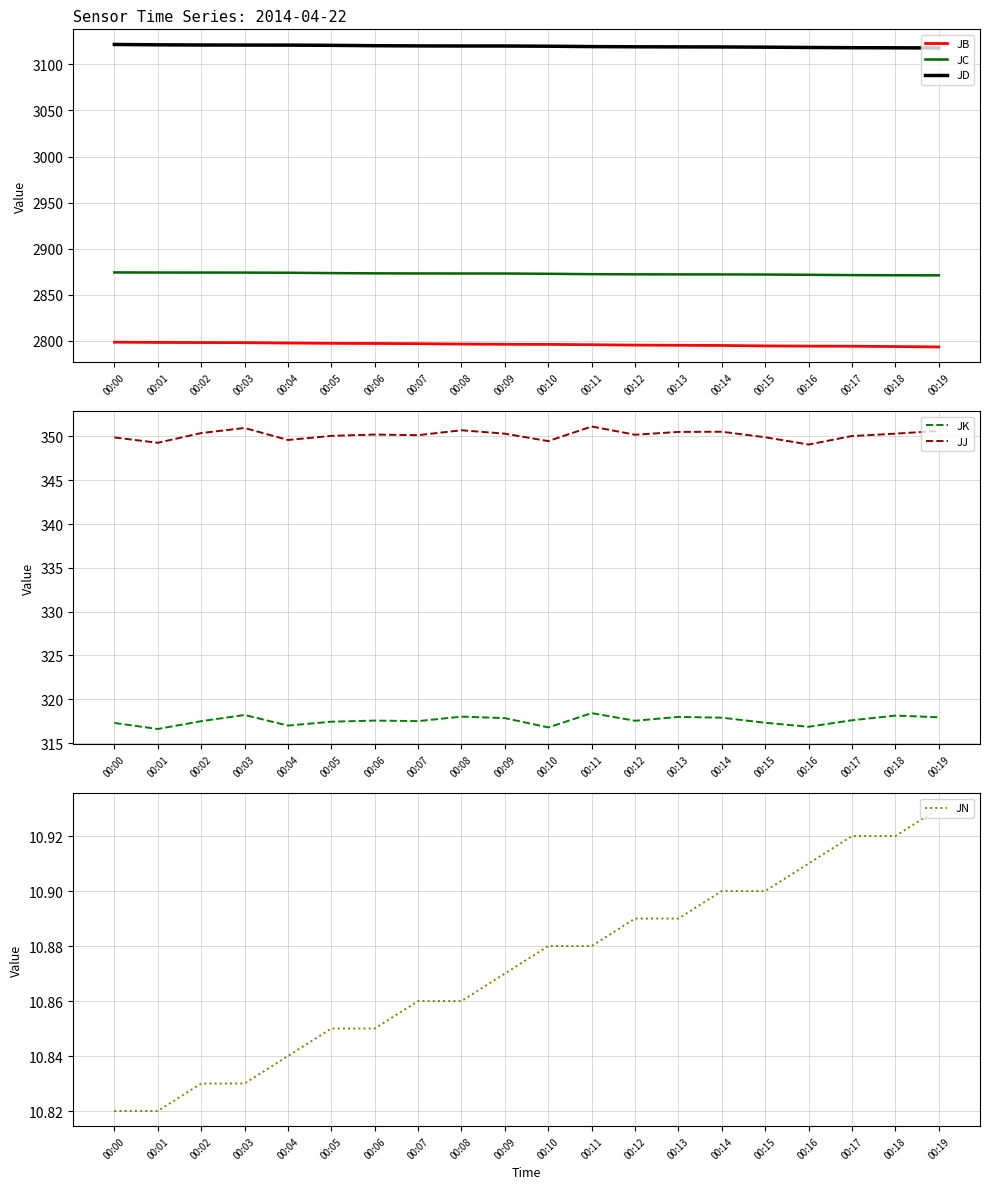

Reading left to right, what are all the values shown in this chart?

JB: 00:00=2798.4	00:01=2798.2	00:02=2798.1	00:03=2797.9	00:04=2797.5	00:05=2797.2	00:06=2797.1	00:07=2796.8	00:08=2796.4	00:09=2796.1	00:10=2796.0	00:11=2795.7	00:12=2795.3	00:13=2795.1	00:14=2794.9	00:15=2794.4	00:16=2794.2	00:17=2794.1	00:18=2793.7	00:19=2793.3
JC: 00:00=2874.2	00:01=2874.1	00:02=2874.0	00:03=2874.0	00:04=2873.8	00:05=2873.4	00:06=2873.2	00:07=2873.1	00:08=2873.0	00:09=2873.0	00:10=2872.7	00:11=2872.3	00:12=2872.1	00:13=2872.0	00:14=2872.0	00:15=2871.9	00:16=2871.6	00:17=2871.2	00:18=2871.1	00:19=2871.0
JD: 00:00=3121.7	00:01=3121.3	00:02=3121.1	00:03=3121.0	00:04=3121.0	00:05=3120.7	00:06=3120.3	00:07=3120.1	00:08=3120.0	00:09=3120.0	00:10=3119.8	00:11=3119.4	00:12=3119.2	00:13=3119.1	00:14=3119.0	00:15=3118.7	00:16=3118.4	00:17=3118.2	00:18=3118.1	00:19=3117.9
JK: 00:00=317.3	00:01=316.6	00:02=317.5	00:03=318.2	00:04=317.0	00:05=317.4	00:06=317.6	00:07=317.5	00:08=318.0	00:09=317.8	00:10=316.8	00:11=318.4	00:12=317.5	00:13=318.0	00:14=317.9	00:15=317.3	00:16=316.9	00:17=317.6	00:18=318.1	00:19=317.9
JJ: 00:00=349.9	00:01=349.3	00:02=350.4	00:03=351.0	00:04=349.6	00:05=350.1	00:06=350.2	00:07=350.1	00:08=350.7	00:09=350.3	00:10=349.5	00:11=351.1	00:12=350.2	00:13=350.5	00:14=350.5	00:15=349.9	00:16=349.1	00:17=350.1	00:18=350.3	00:19=350.6
JN: 00:00=10.8	00:01=10.8	00:02=10.8	00:03=10.8	00:04=10.8	00:05=10.8	00:06=10.8	00:07=10.9	00:08=10.9	00:09=10.9	00:10=10.9	00:11=10.9	00:12=10.9	00:13=10.9	00:14=10.9	00:15=10.9	00:16=10.9	00:17=10.9	00:18=10.9	00:19=10.9